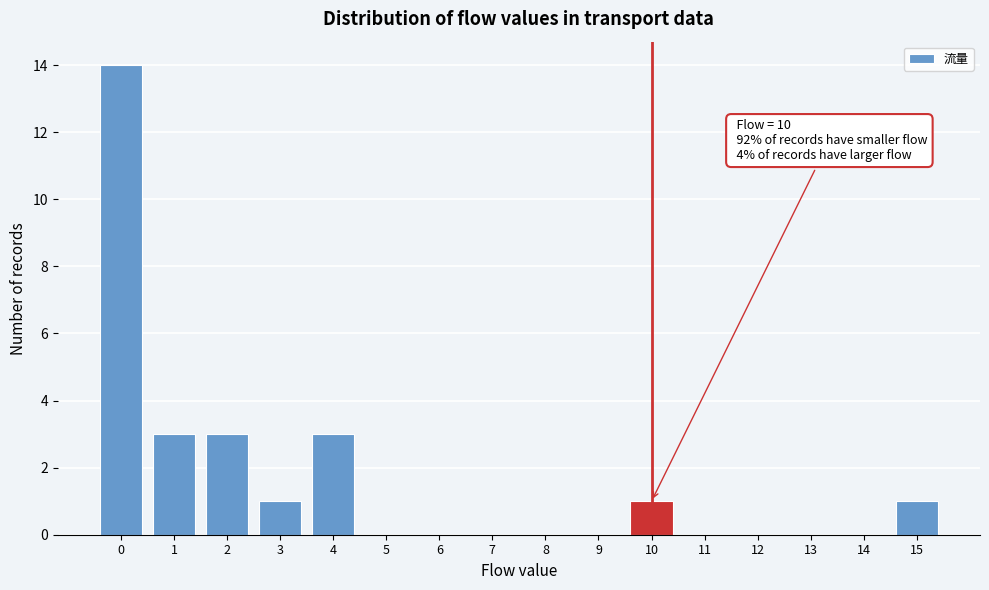

Over which range of the x-axis is the bar tallest?

-0.5 to 0.5